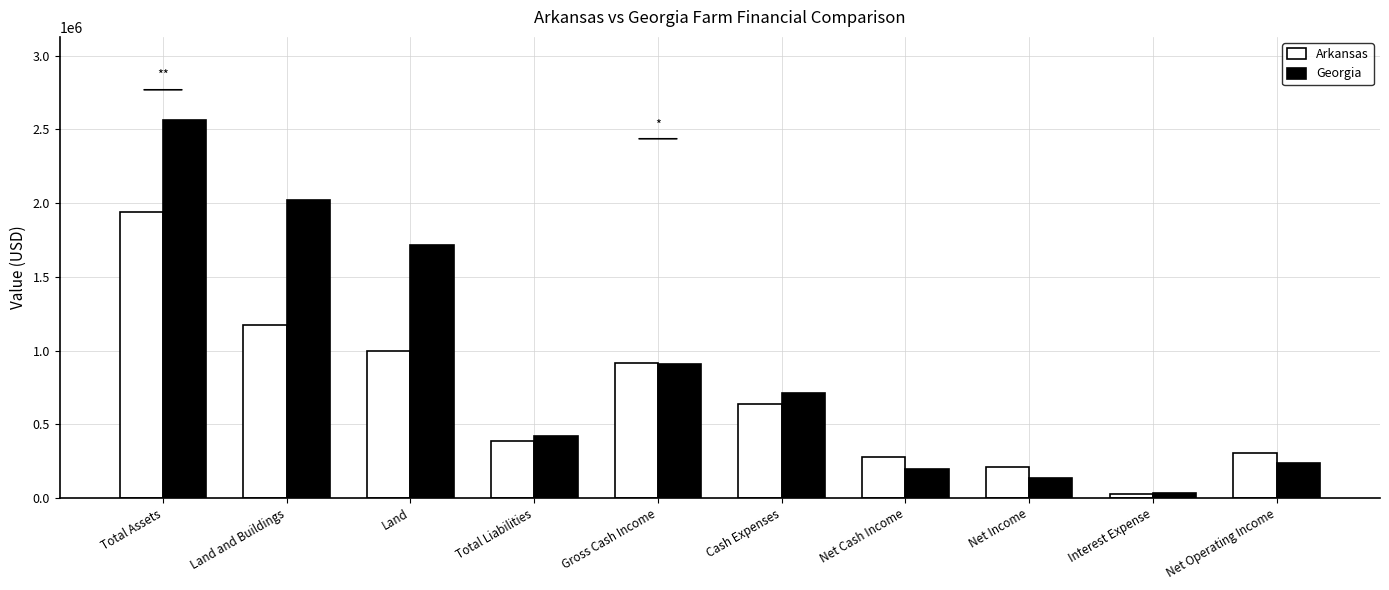

Where is Georgia nearest to the value 1299133?

Gross Cash Income